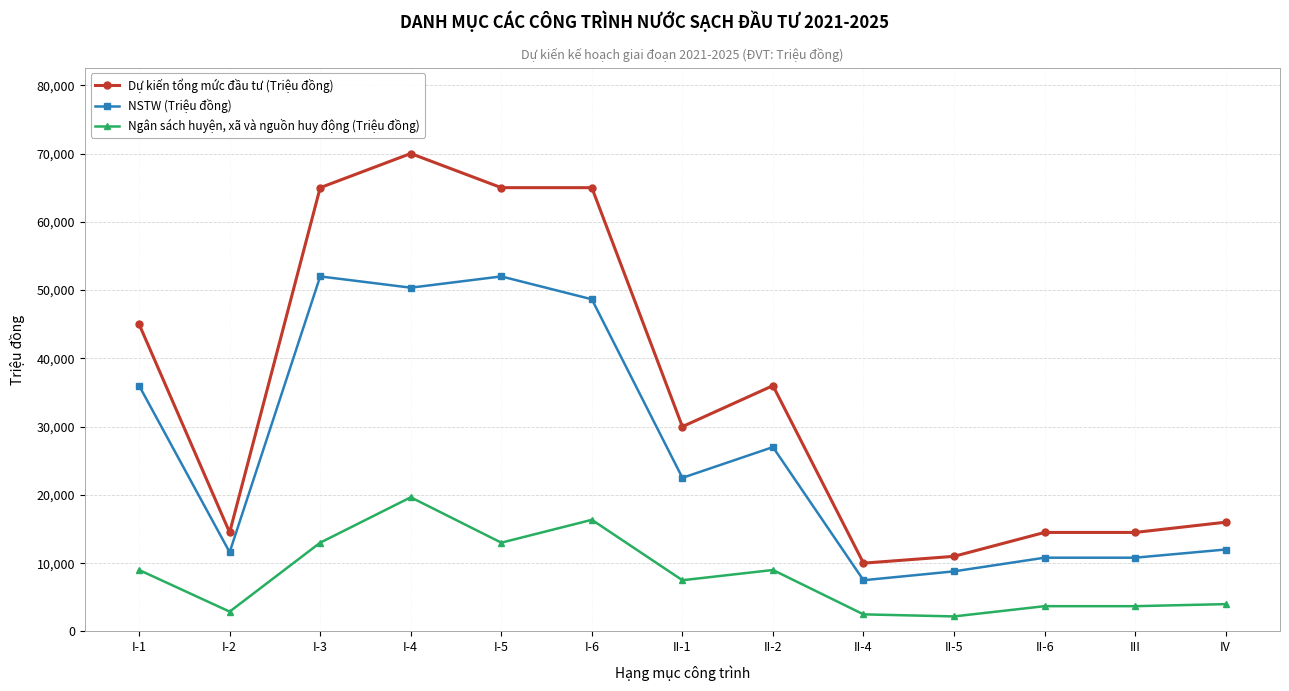

Is the value of Ngân sách huyện, xã và nguồn huy động (Triệu đồng) at I-5 greater than the value of Dự kiến tổng mức đầu tư (Triệu đồng) at IV?

No